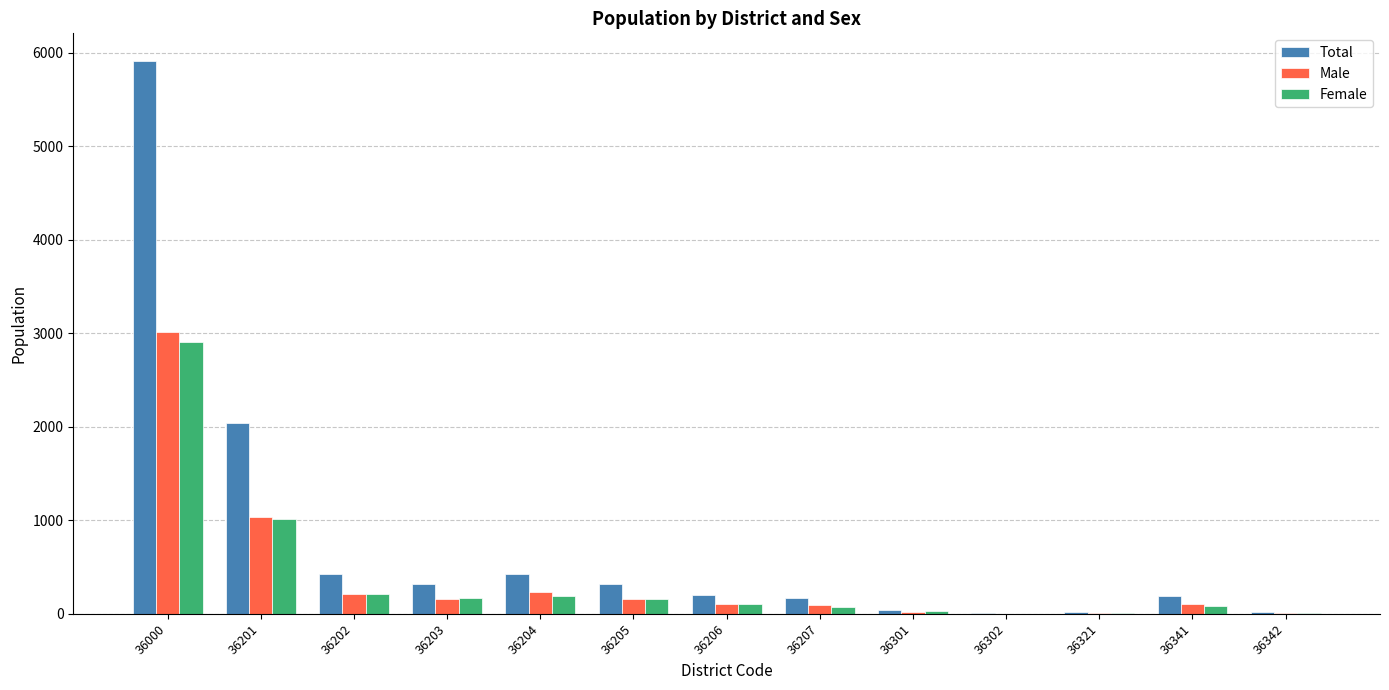

What is the maximum value for Male?

3011